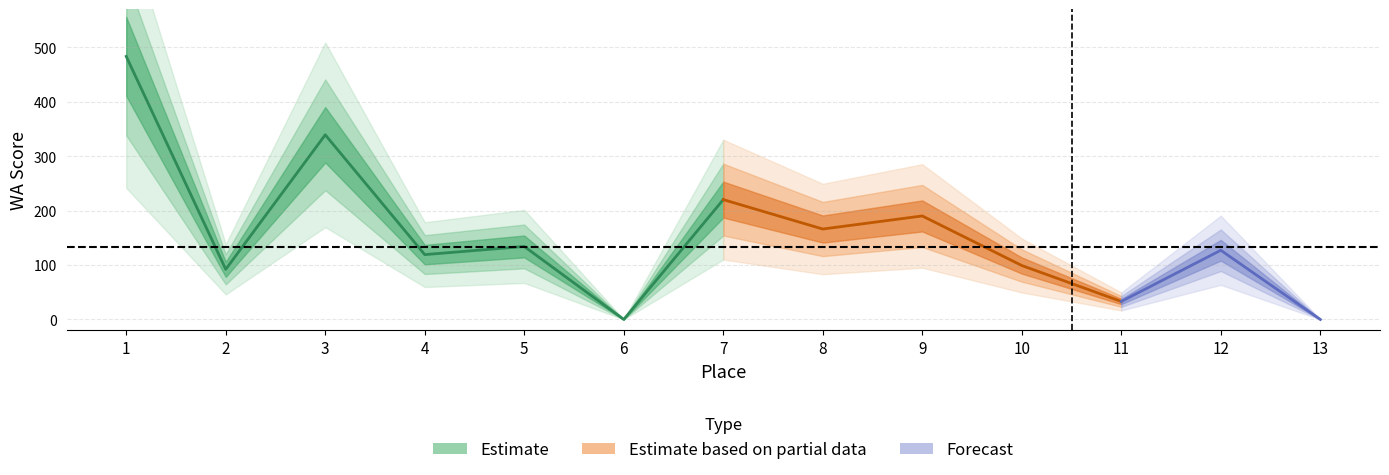

What is the sum of the values at 2 and 9?

282